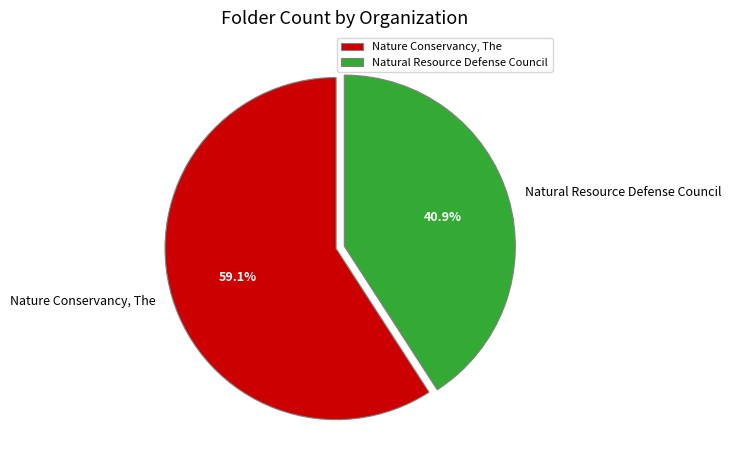

To the nearest percent, what is the combined percentage of Nature Conservancy, The and Natural Resource Defense Council?

100%